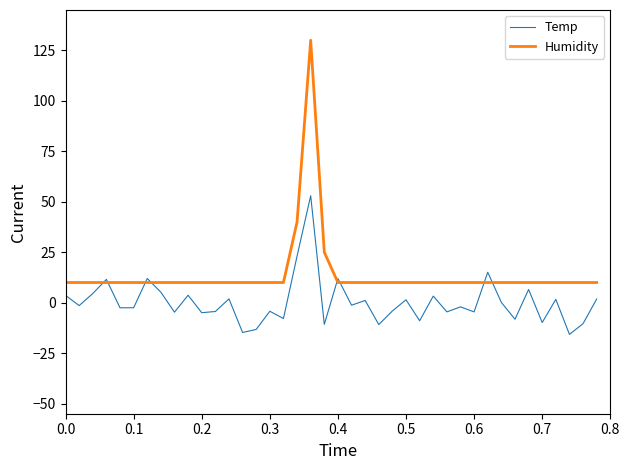

Which series has the largest total across all categories?

Humidity